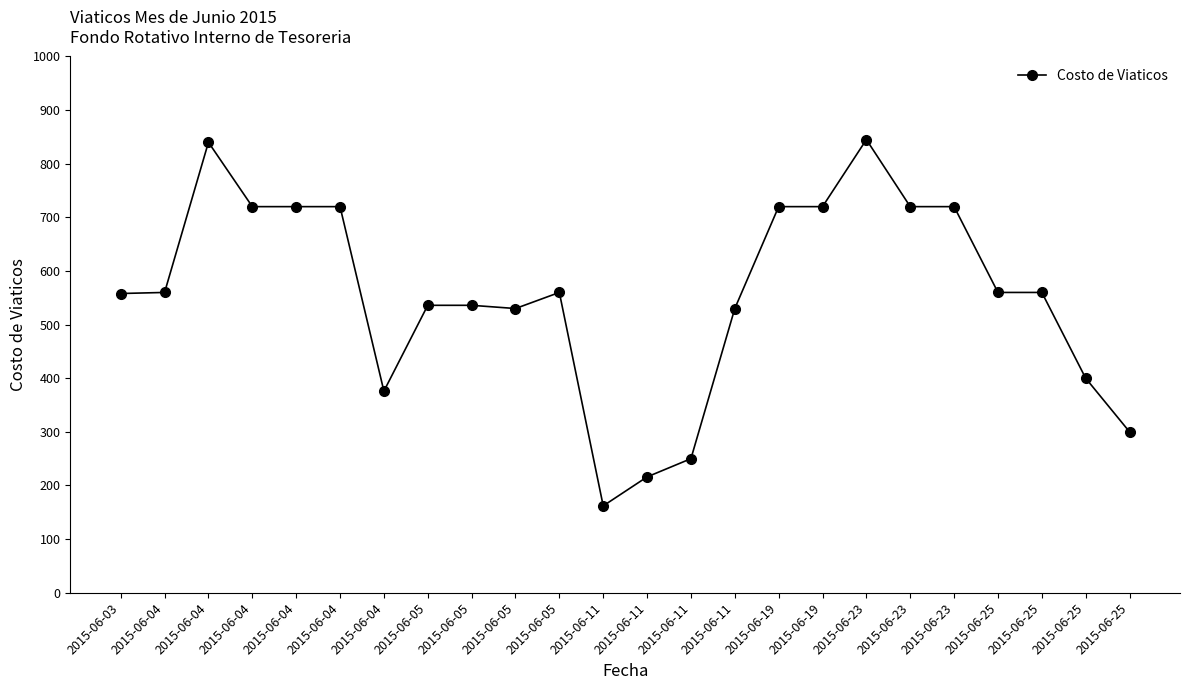

At which label does the data first exceed 560?

2015-06-04